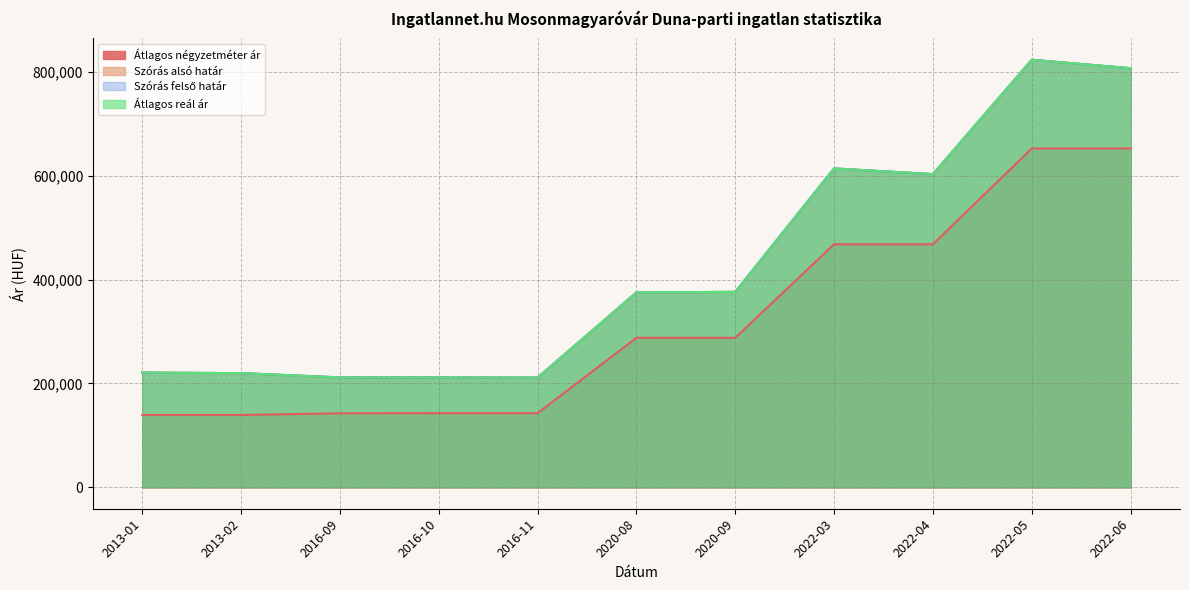

True or false: Átlagos négyzetméter ár has more than 1 points higher than both neighbors.

False